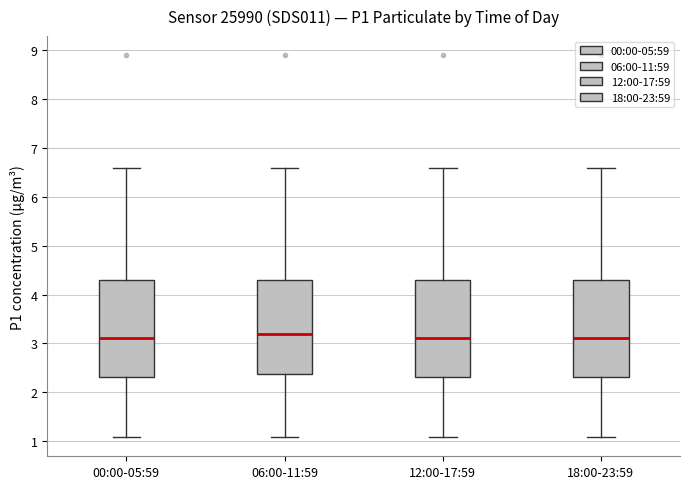

Reading left to right, read every box against the y-axis: the position of its median line, the range the box covers, and the ends of its whiskers. The values are not printed on the chart, so give them approximately, as read against the axis.

00:00-05:59: median 3.1, box 2.3 to 4.3, whiskers 1.1 to 6.6
06:00-11:59: median 3.2, box 2.4 to 4.3, whiskers 1.1 to 6.6
12:00-17:59: median 3.1, box 2.3 to 4.3, whiskers 1.1 to 6.6
18:00-23:59: median 3.1, box 2.3 to 4.3, whiskers 1.1 to 6.6